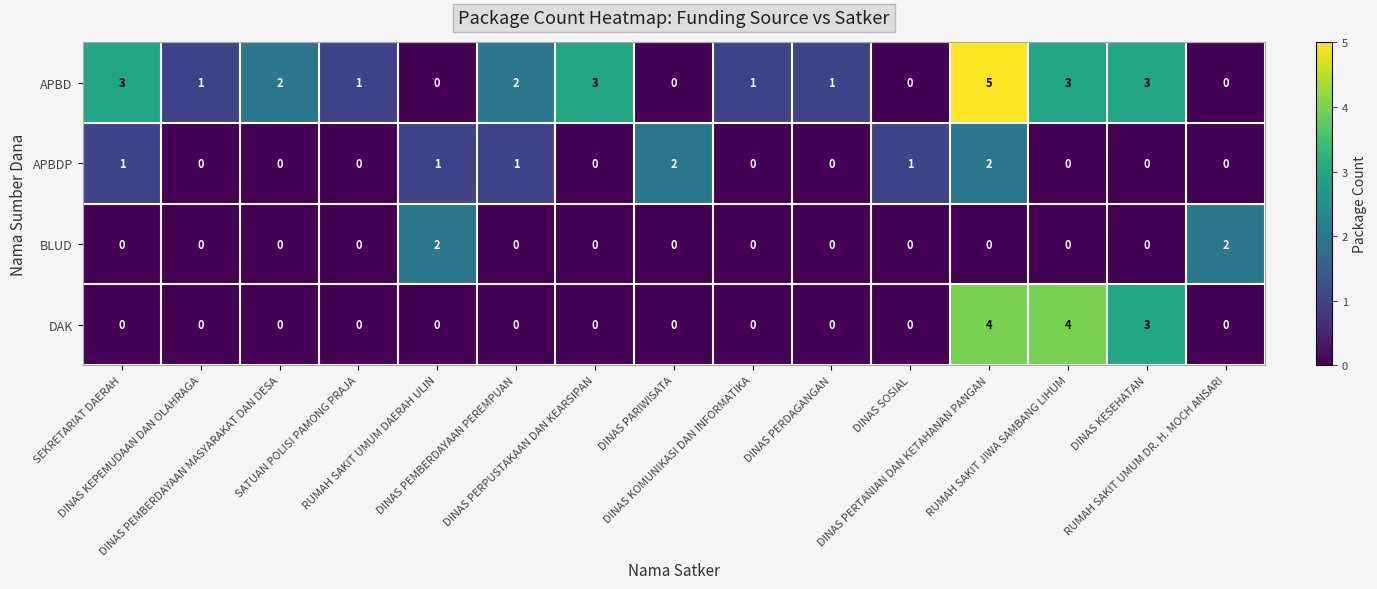

What is the difference between the maximum and minimum values in the DAK series?

4